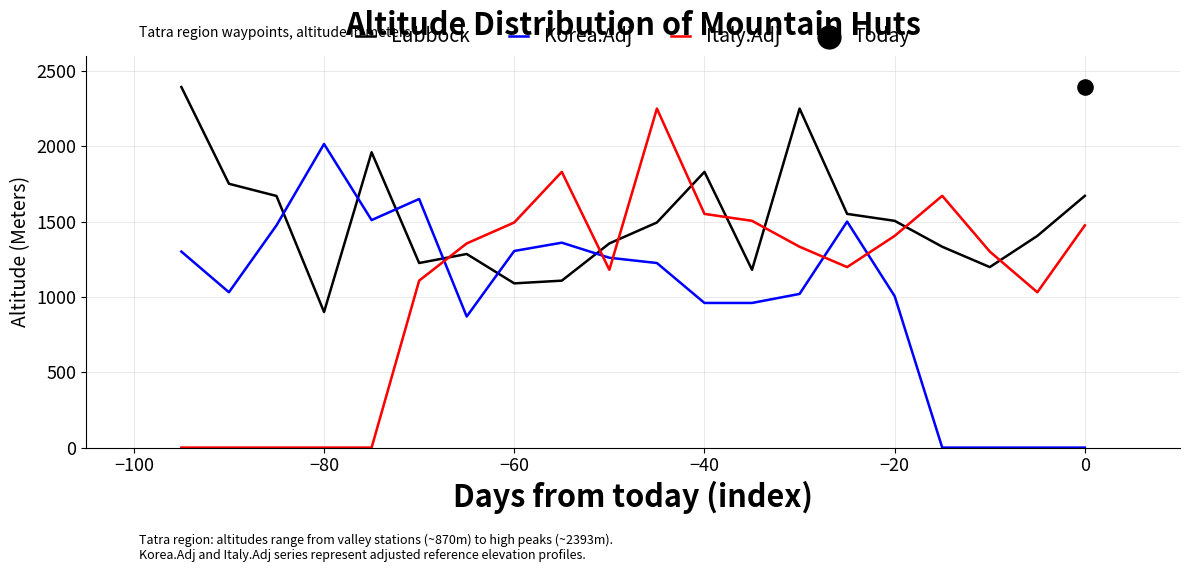

At which label does Lubbock reach its minimum?

−80